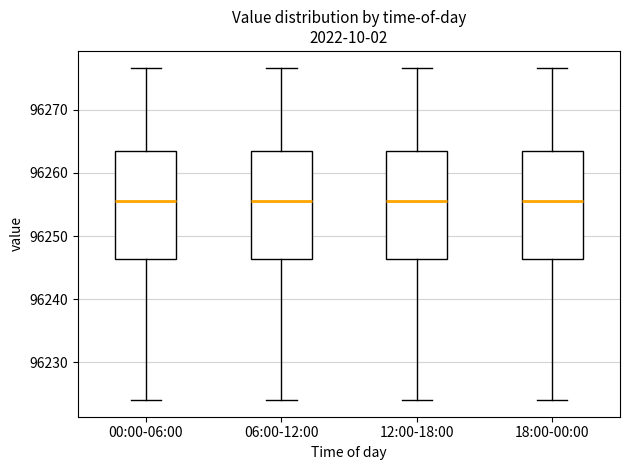

Where does the median line of the box for 06:00-12:00 sit on the y-axis? The values are not printed on the chart, so give them approximately, as read against the axis.

96256